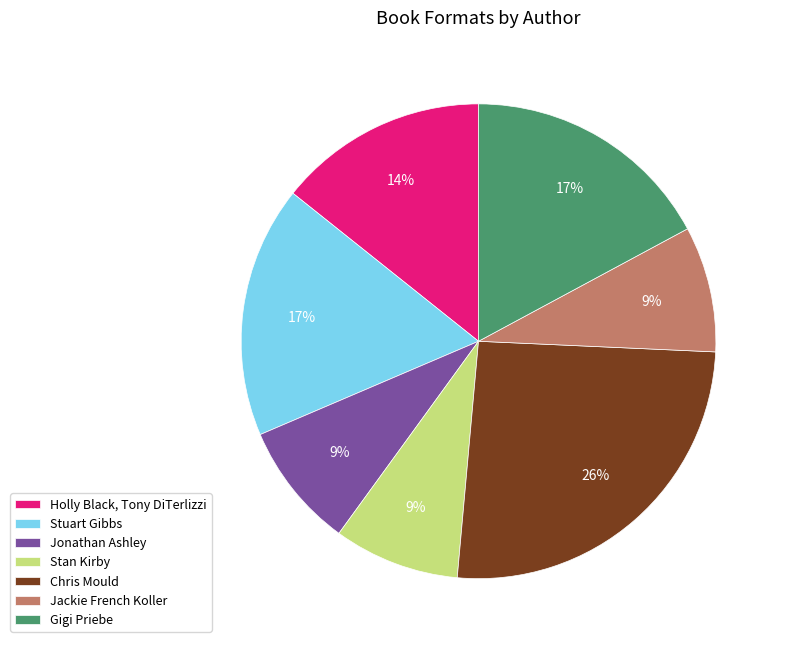

To the nearest percent, what portion does Jonathan Ashley represent?

9%